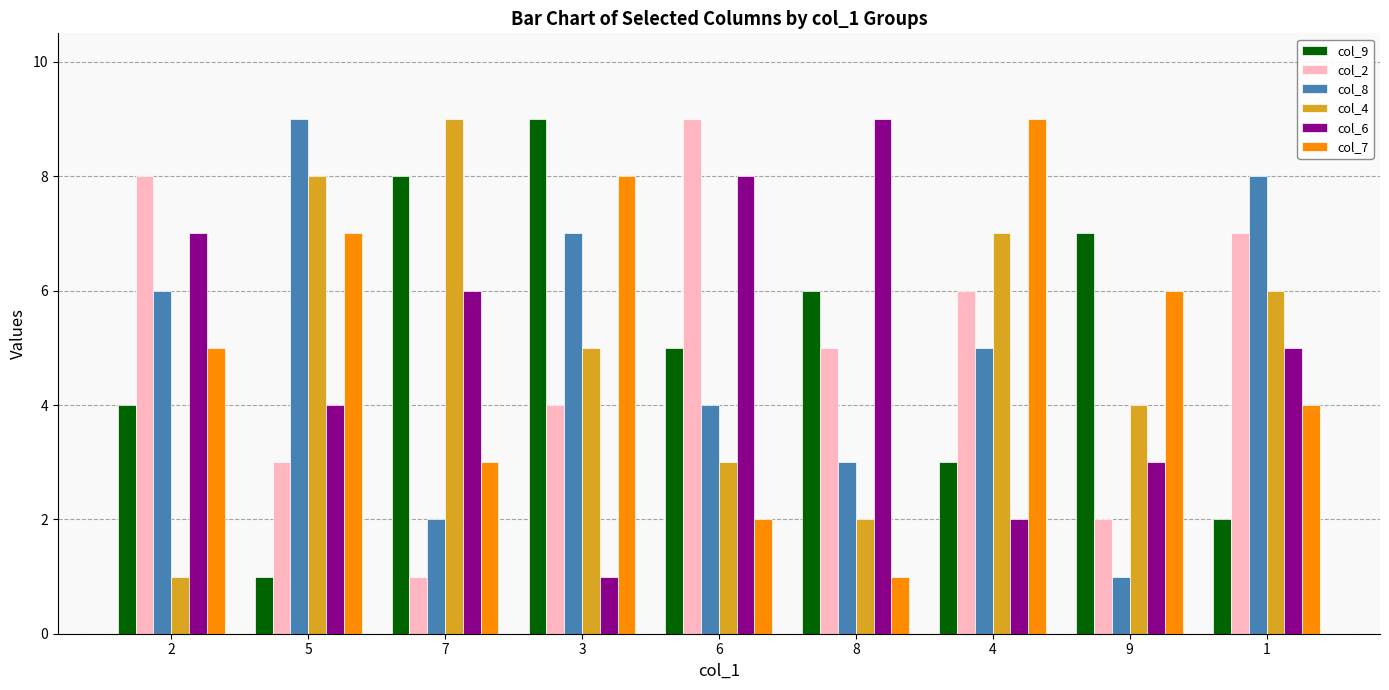

Rank the series at 7 from highest to lowest value.

col_4, col_9, col_6, col_7, col_8, col_2